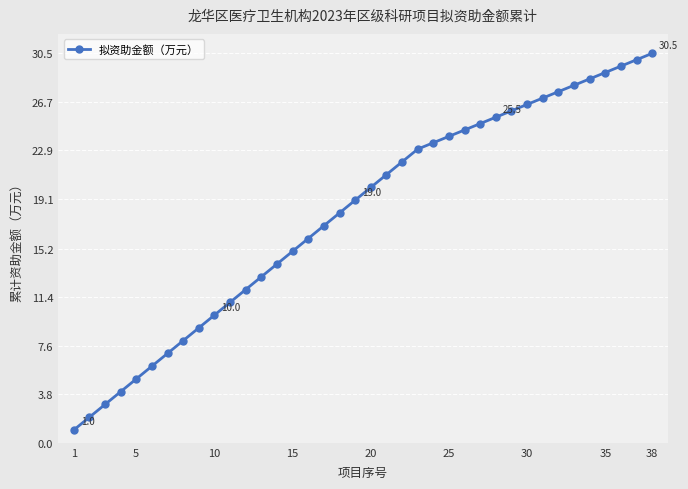

How many data points are less than 20?

19